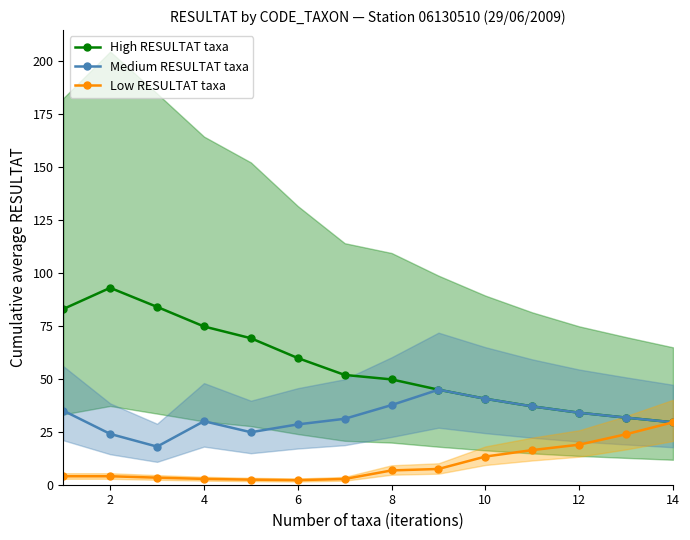

What is the average value of the High RESULTAT taxa series?

55.9